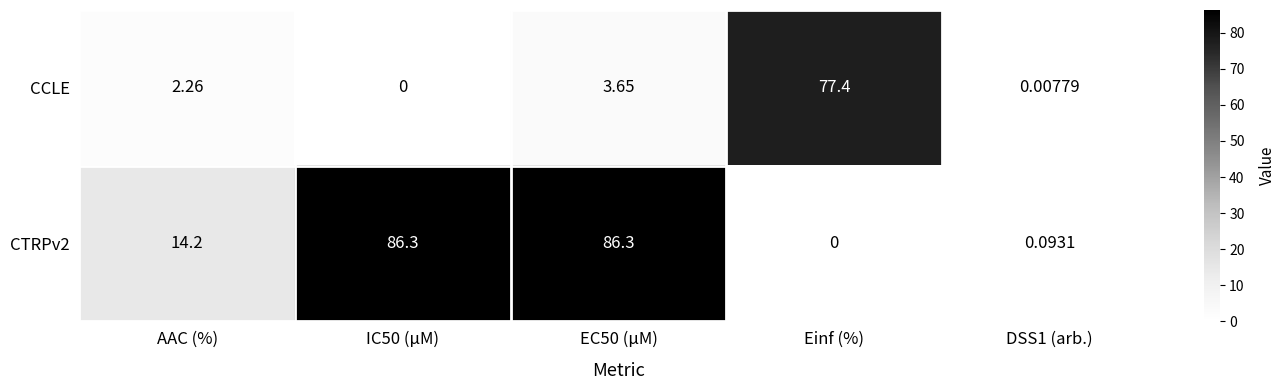

At which label does CCLE first exceed 2?

AAC (%)